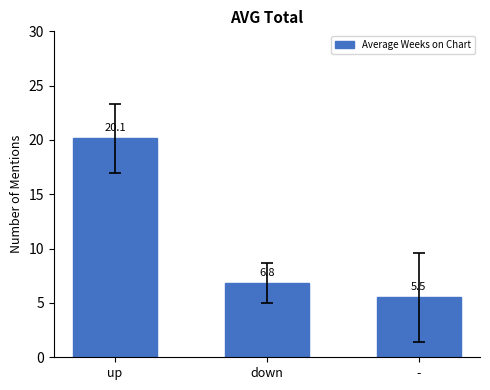

Reading left to right, transcribe all the data shown in this chart.

up=20.1	down=6.8	-=5.5